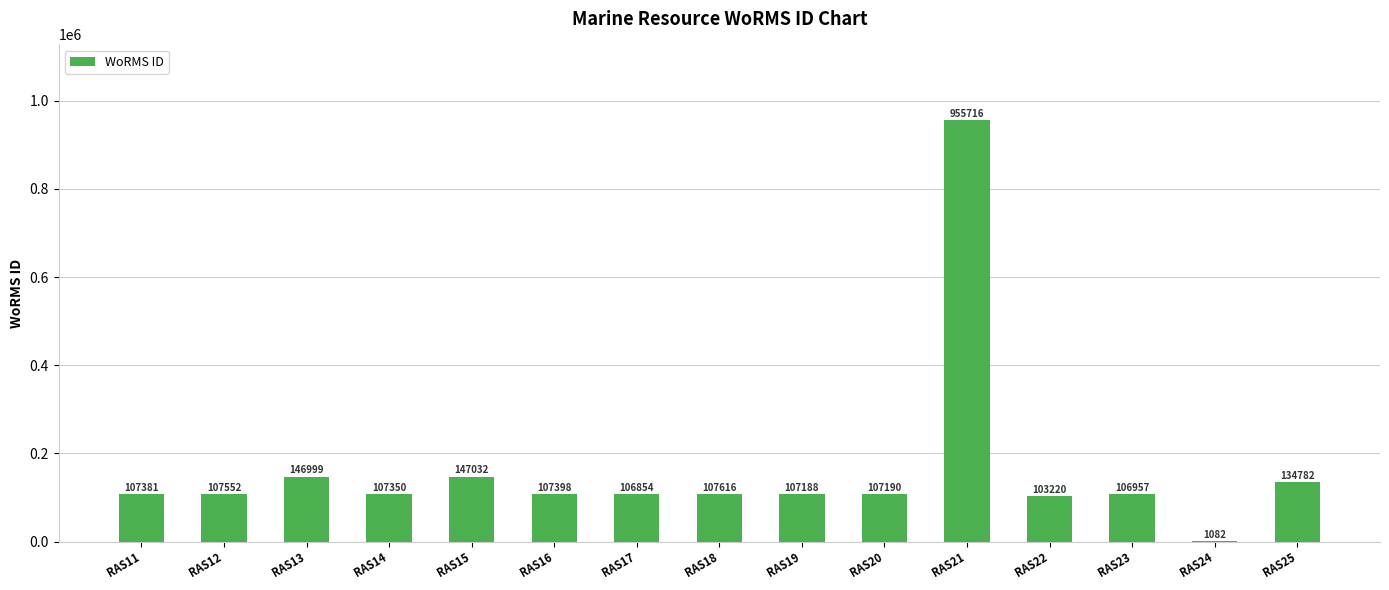

Which label corresponds to the largest value in the chart?

RAS21